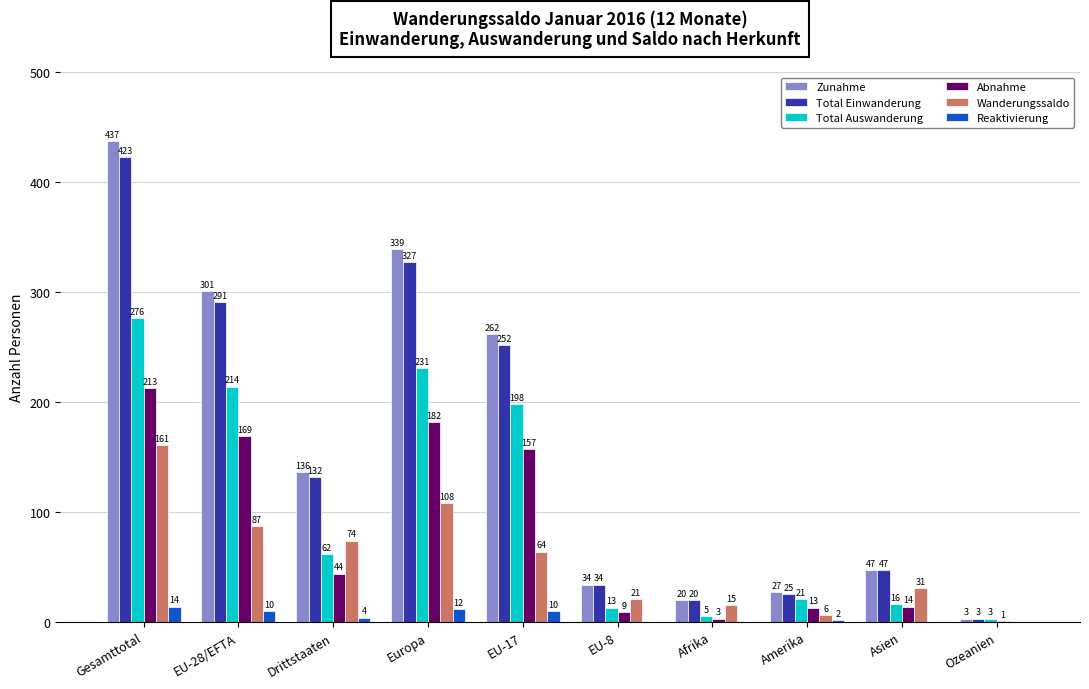

Is the value of Reaktivierung at Drittstaaten greater than the value of Zunahme at Ozeanien?

Yes